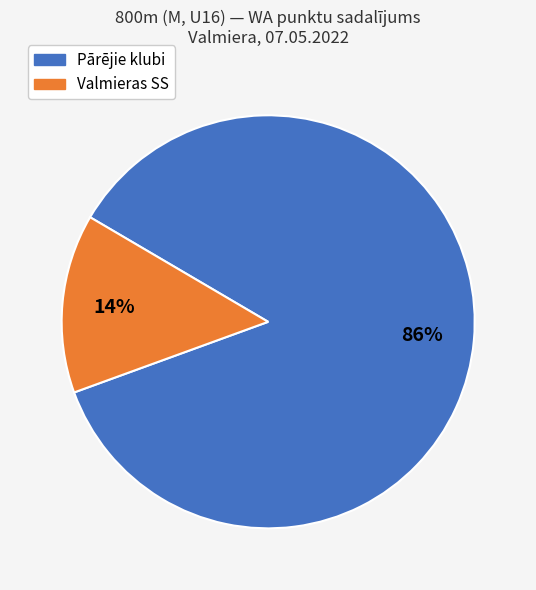

Does any single category account for the majority?

Yes